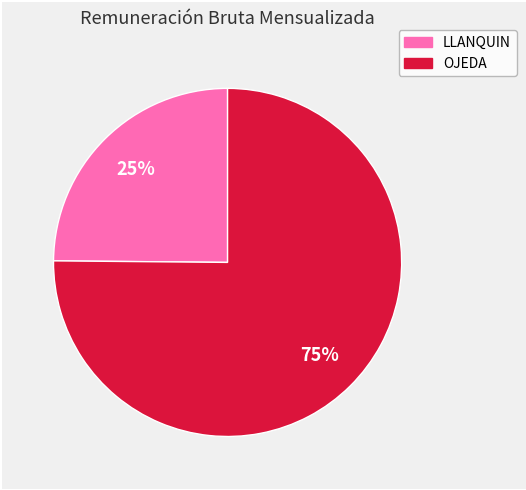

Approximately how many times larger is the value at OJEDA compared to LLANQUIN?

3.0